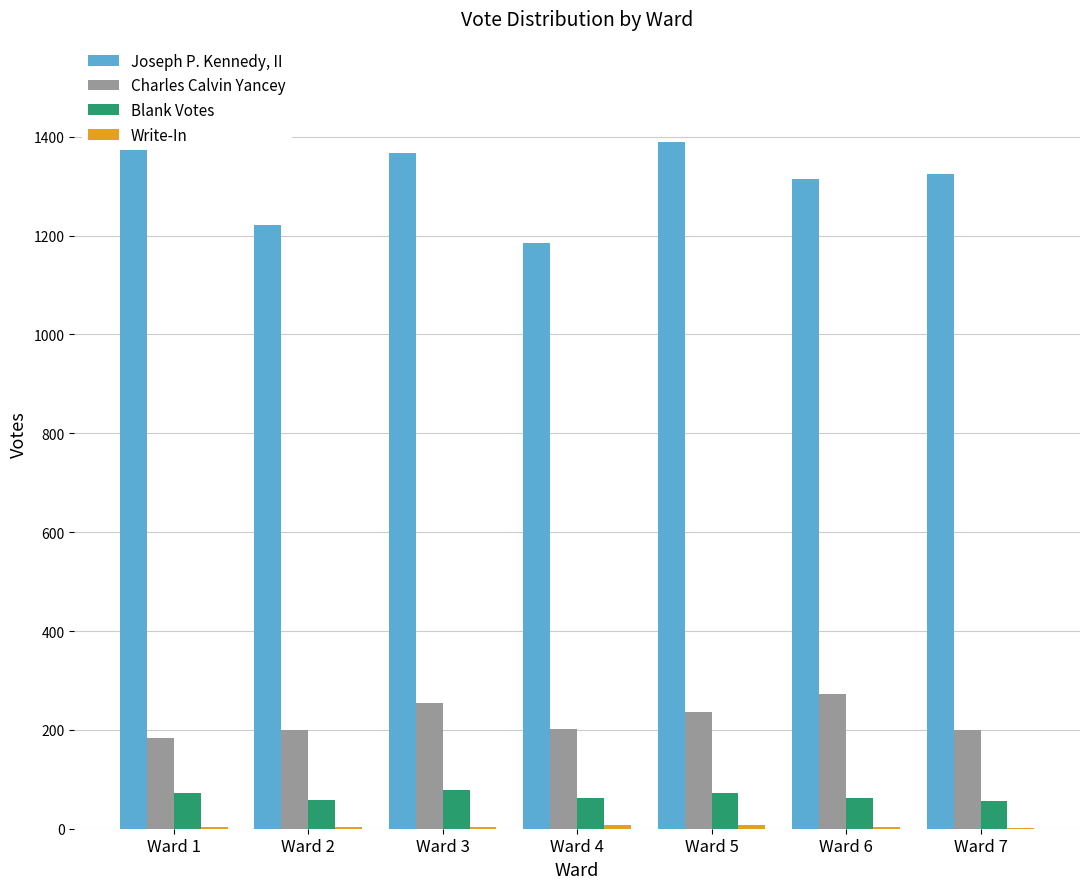

What is the value of the Blank Votes bar at the 2nd from the left?

59